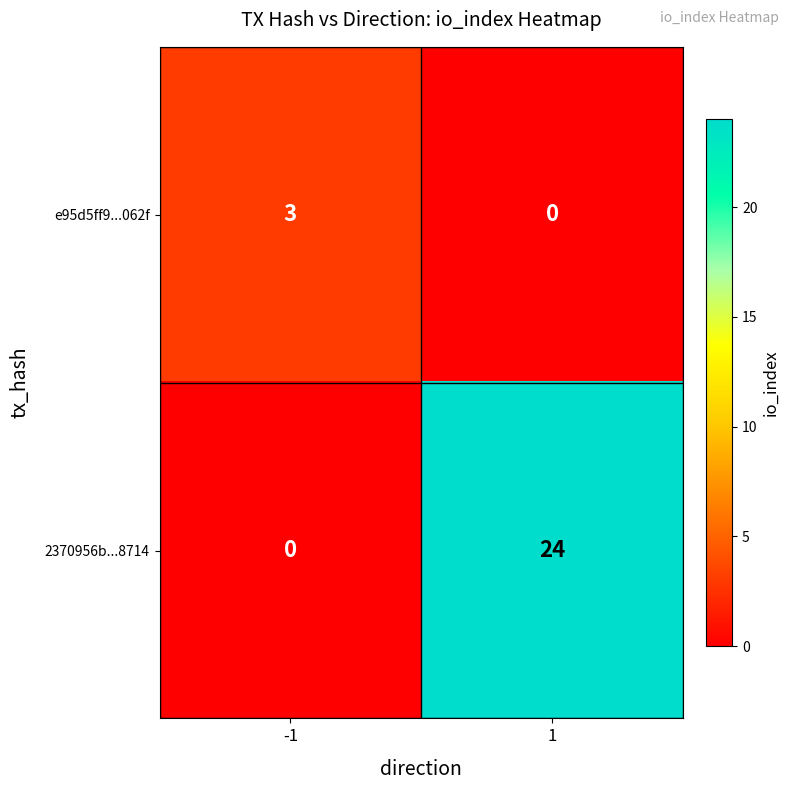

How many distinct data groups are displayed?

2